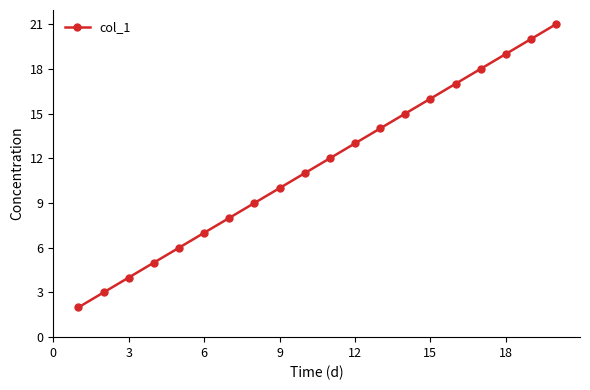

What is the greatest value displayed?

21